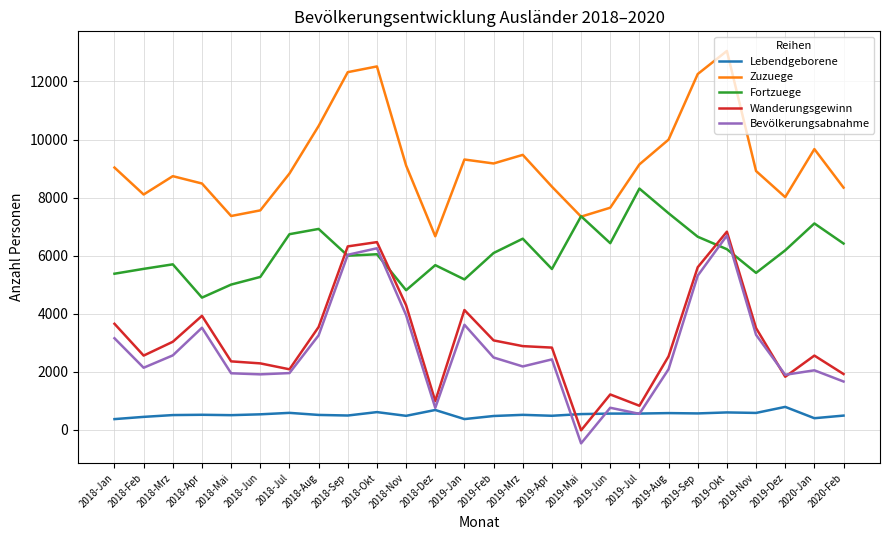

Where does the Wanderungsgewinn series first go above 2886?

2018-Jan